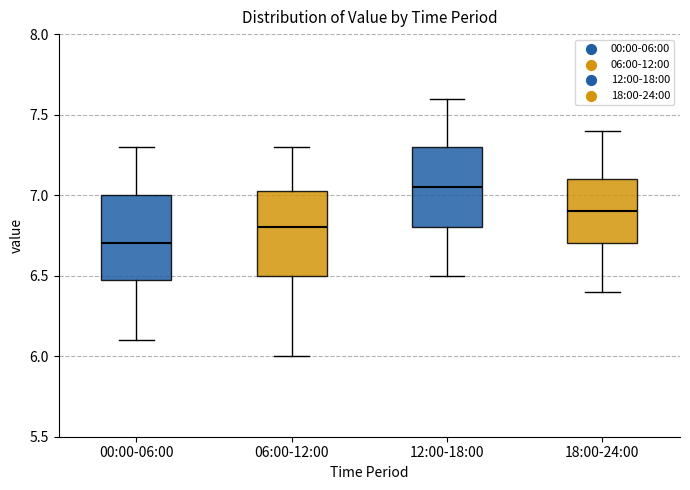

Where does the lower whisker of the box for 12:00-18:00 end on the y-axis? The values are not printed on the chart, so give them approximately, as read against the axis.

6.50